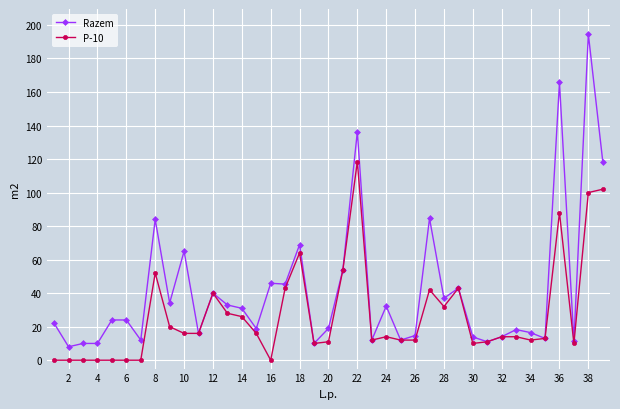

Count the number of data series in this chart.

2